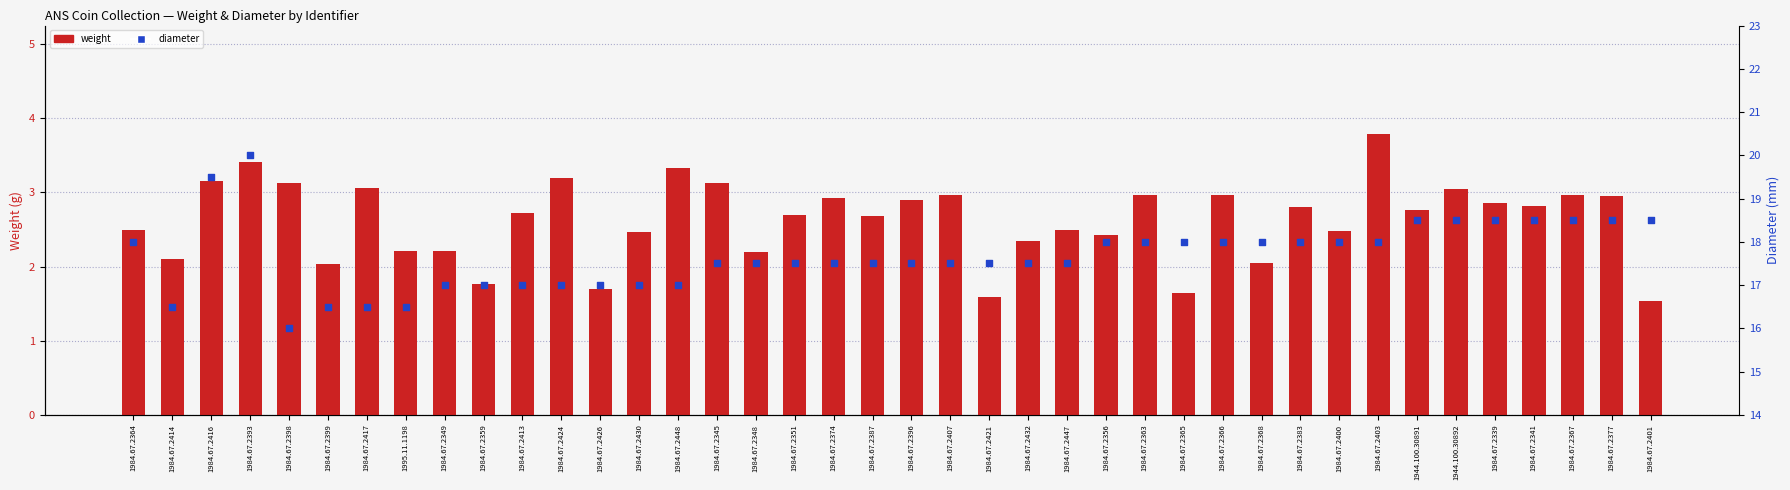

Which series reaches the minimum Y coordinate?

weight